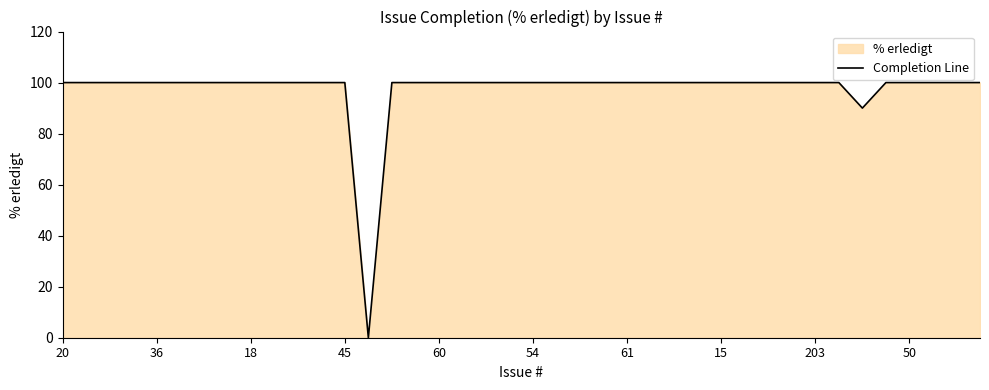

What is the difference between the second highest and second lowest values?

10